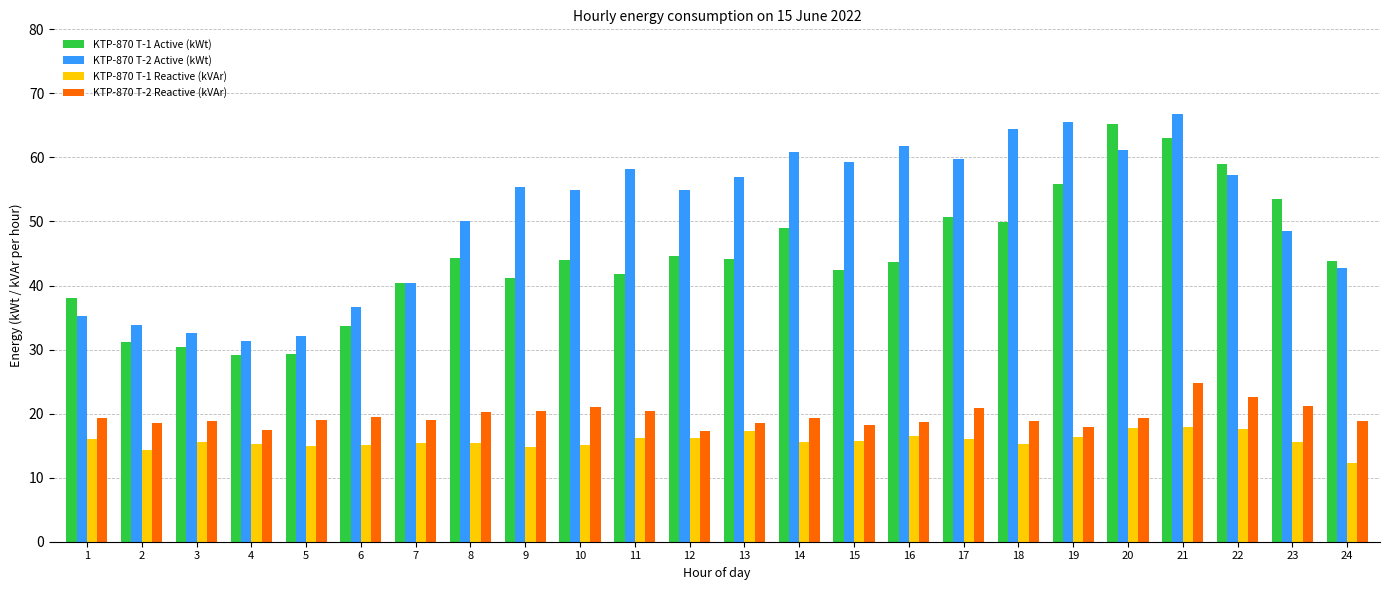

How many data points does each series have?

24